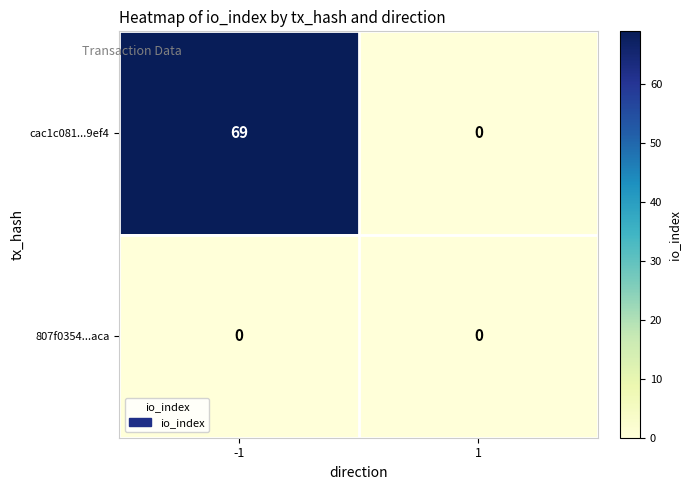

How many distinct data groups are displayed?

2